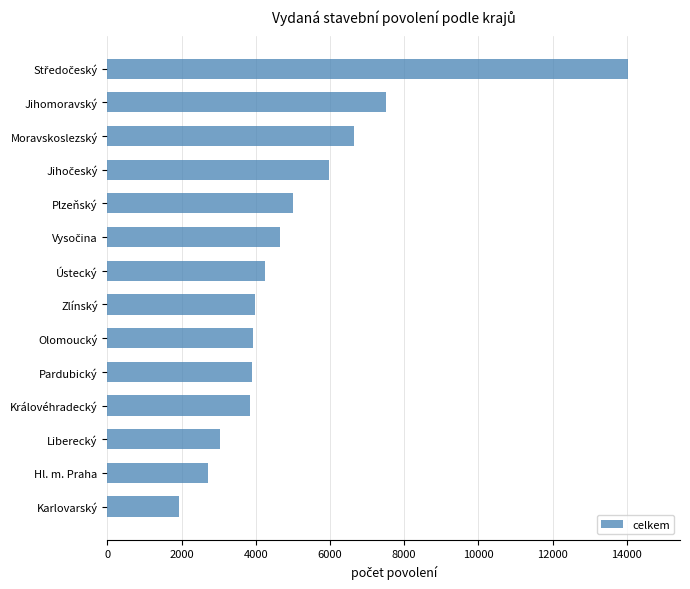

What is the maximum value shown in the chart?

14032